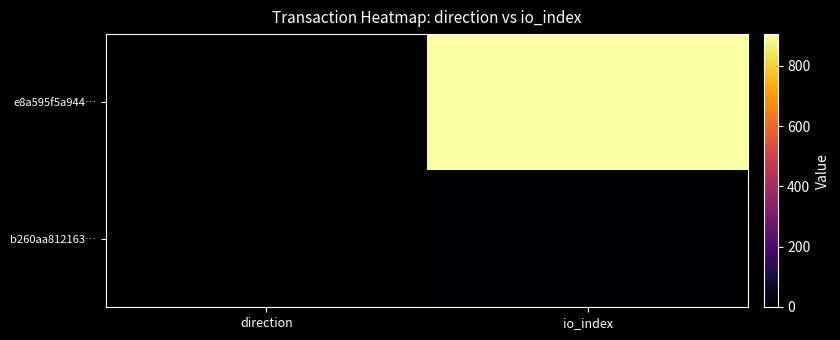

What is the smallest value displayed?

-1